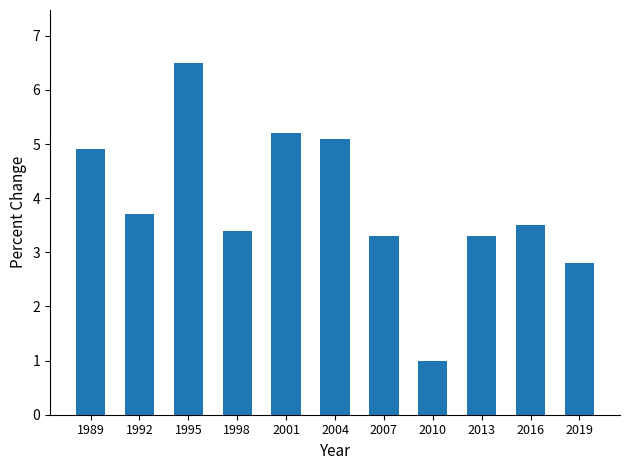

What is the sum of the values at 2016 and 2004?

8.6